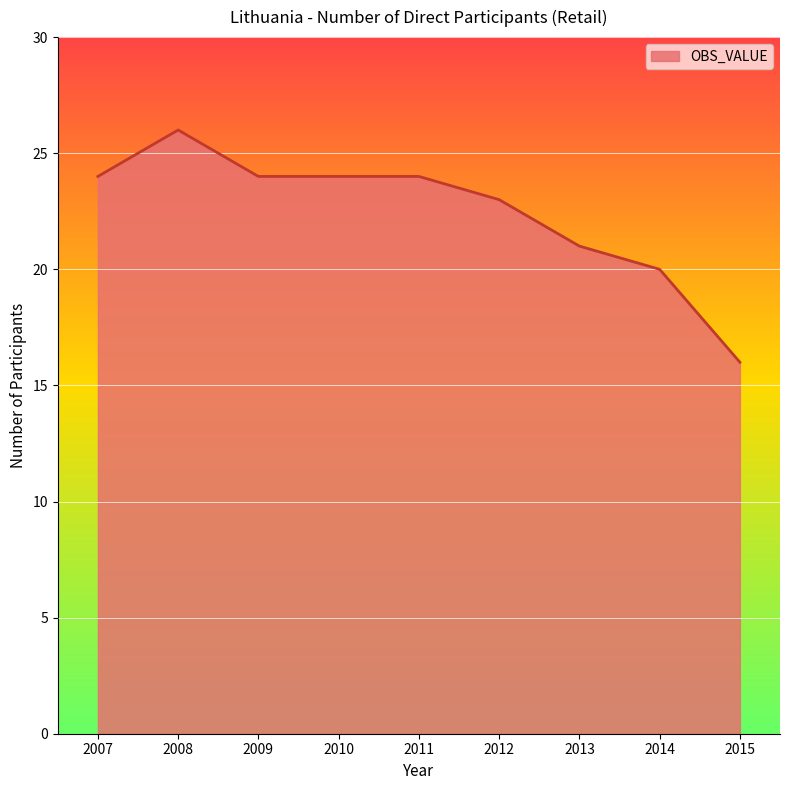

What is the average value?

22